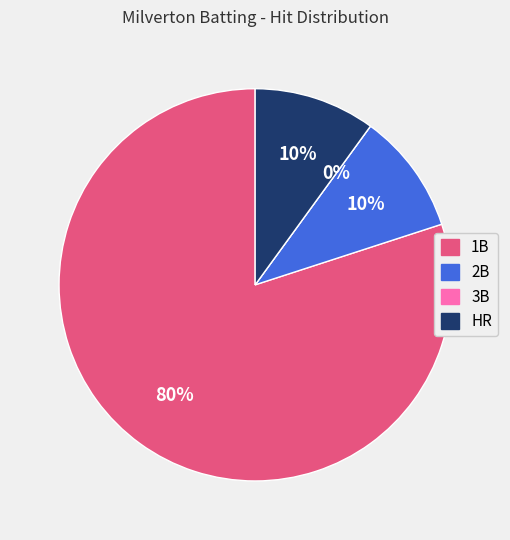

Combined, what portion of the pie is HR and 3B?

10.0%